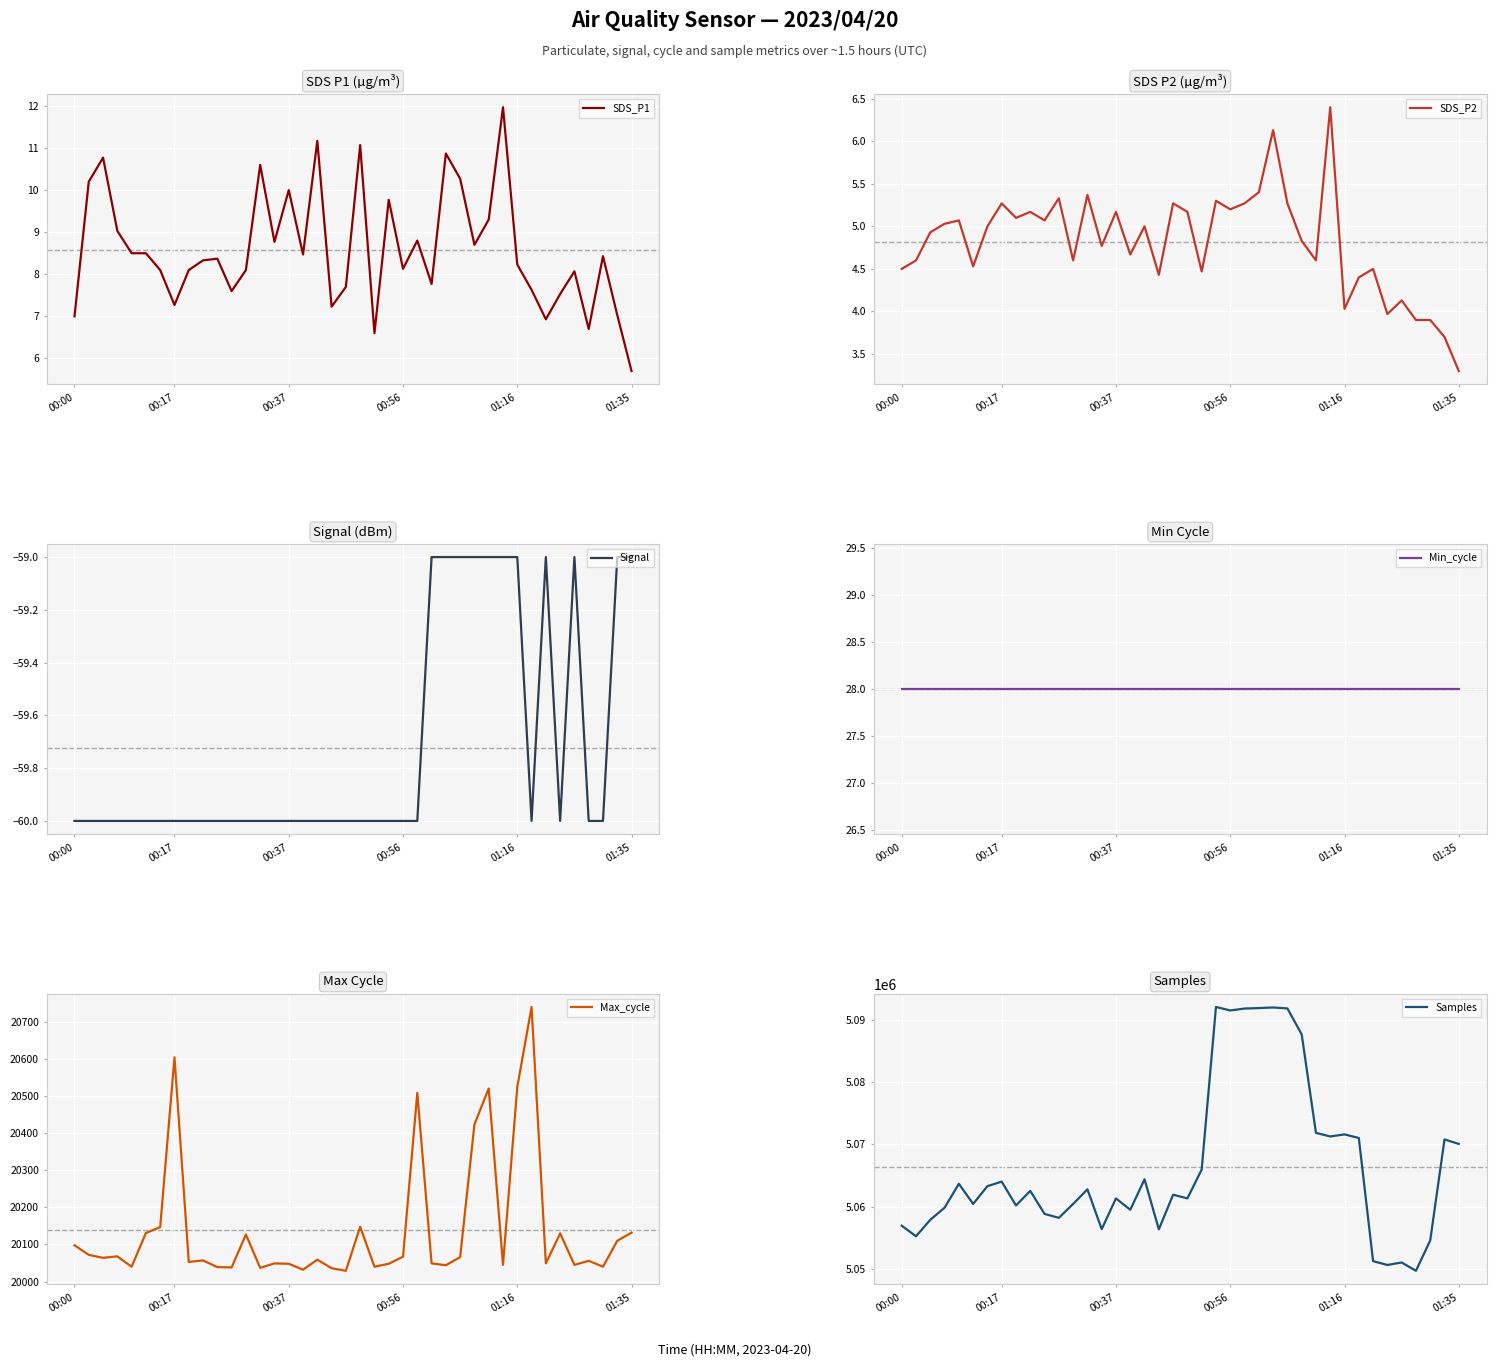

Reading left to right, what are all the values shown in this chart?

SDS_P1: 7.0	10.2	10.8	9.0	8.5	8.5	8.1	7.3	8.1	8.3	8.4	7.6	8.1	10.6	8.8	10.0	8.5	11.2	7.2	7.7	11.1	6.6	9.8	8.1	8.8	7.8	10.9	10.3	8.7	9.3	12.0	8.2	7.6	6.9	7.5	8.1	6.7	8.4	7.0	5.7
SDS_P2: 4.5	4.6	4.9	5.0	5.1	4.5	5.0	5.3	5.1	5.2	5.1	5.3	4.6	5.4	4.8	5.2	4.7	5.0	4.4	5.3	5.2	4.5	5.3	5.2	5.3	5.4	6.1	5.3	4.8	4.6	6.4	4.0	4.4	4.5	4.0	4.1	3.9	3.9	3.7	3.3
Signal: -60.0	-60.0	-60.0	-60.0	-60.0	-60.0	-60.0	-60.0	-60.0	-60.0	-60.0	-60.0	-60.0	-60.0	-60.0	-60.0	-60.0	-60.0	-60.0	-60.0	-60.0	-60.0	-60.0	-60.0	-60.0	-59.0	-59.0	-59.0	-59.0	-59.0	-59.0	-59.0	-60.0	-59.0	-60.0	-59.0	-60.0	-60.0	-59.0	-59.0
Min_cycle: 28.0	28.0	28.0	28.0	28.0	28.0	28.0	28.0	28.0	28.0	28.0	28.0	28.0	28.0	28.0	28.0	28.0	28.0	28.0	28.0	28.0	28.0	28.0	28.0	28.0	28.0	28.0	28.0	28.0	28.0	28.0	28.0	28.0	28.0	28.0	28.0	28.0	28.0	28.0	28.0
Max_cycle: 20098.0	20072.0	20064.0	20068.0	20040.0	20131.0	20147.0	20605.0	20053.0	20057.0	20039.0	20038.0	20127.0	20037.0	20049.0	20048.0	20032.0	20059.0	20036.0	20029.0	20148.0	20040.0	20048.0	20067.0	20509.0	20049.0	20044.0	20066.0	20424.0	20521.0	20045.0	20525.0	20741.0	20049.0	20130.0	20045.0	20056.0	20040.0	20110.0	20132.0
Samples: 5056956.0	5055263.0	5057899.0	5059843.0	5063675.0	5060449.0	5063295.0	5064023.0	5060198.0	5062540.0	5058845.0	5058218.0	5060441.0	5062790.0	5056403.0	5061331.0	5059513.0	5064395.0	5056367.0	5061924.0	5061334.0	5065956.0	5092038.0	5091474.0	5091783.0	5091860.0	5091954.0	5091802.0	5087648.0	5071845.0	5071264.0	5071599.0	5071024.0	5051269.0	5050657.0	5051054.0	5049721.0	5054585.0	5070790.0	5070072.0